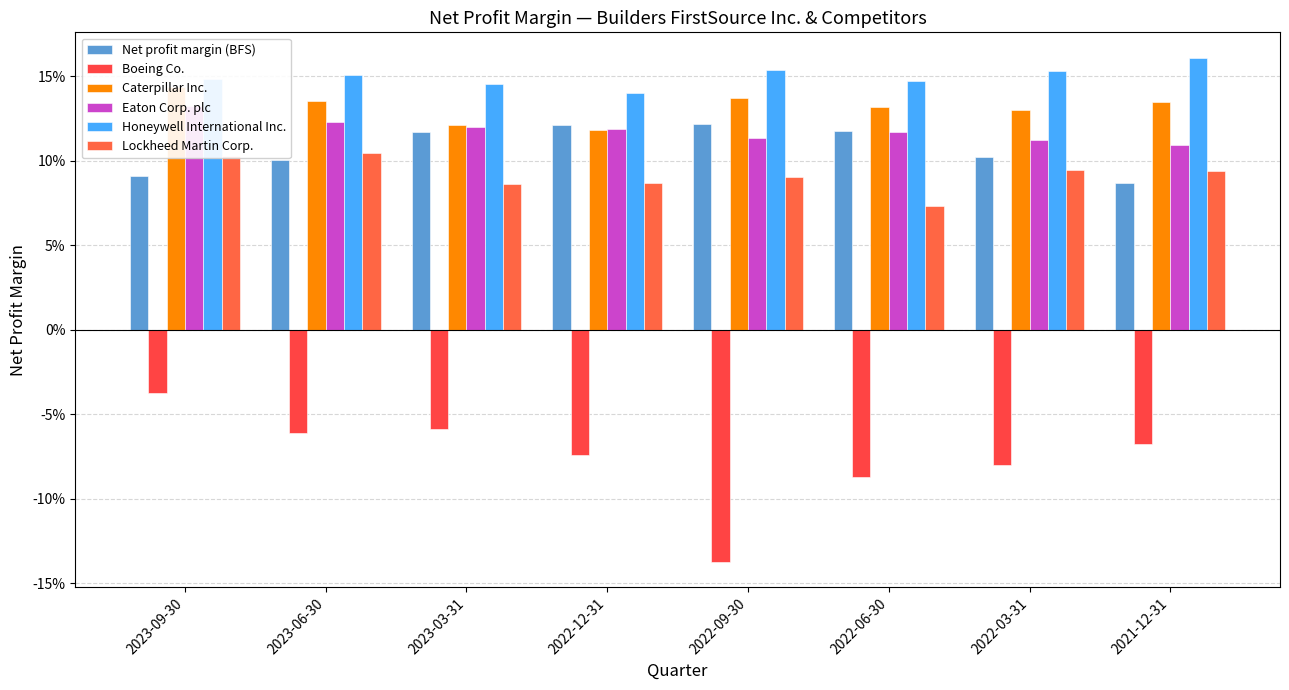

Is it true that Honeywell International Inc. equals 0.1 at 2022-06-30?

True